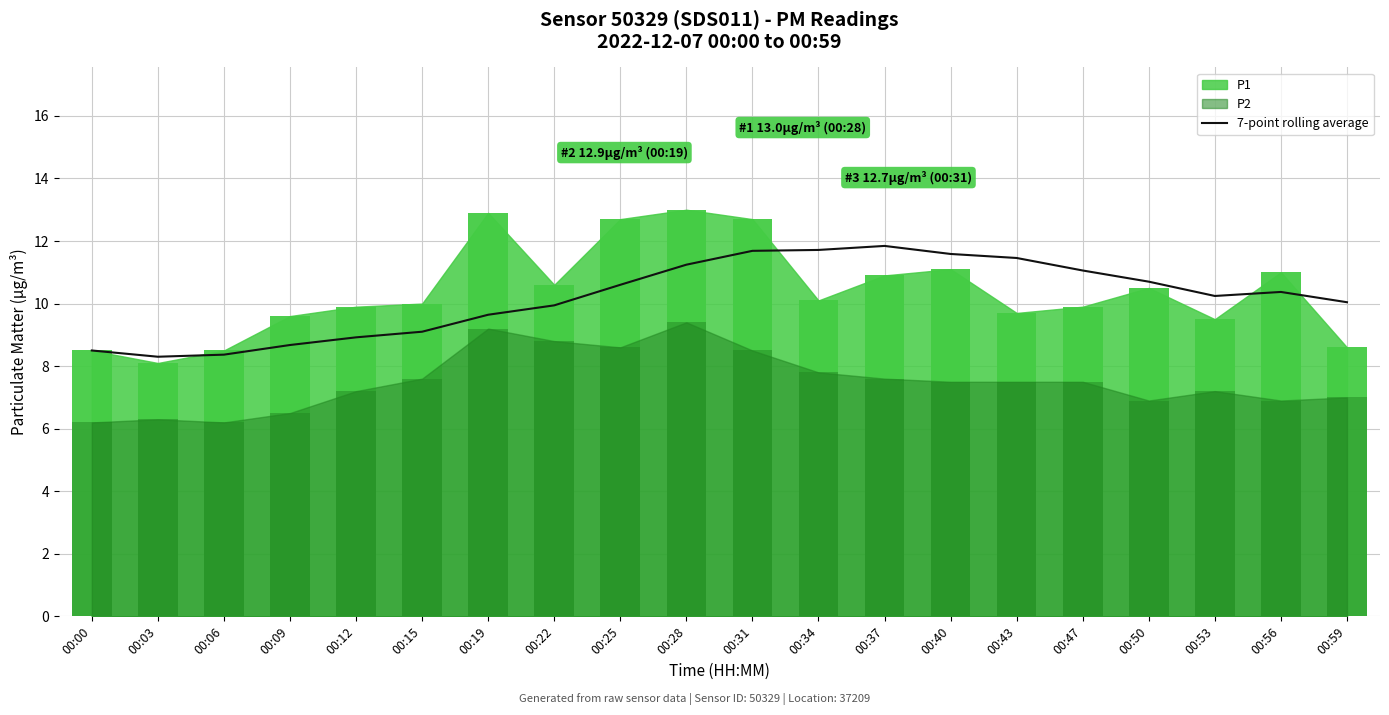

Are the bars grouped side by side (vs. stacked)?

No